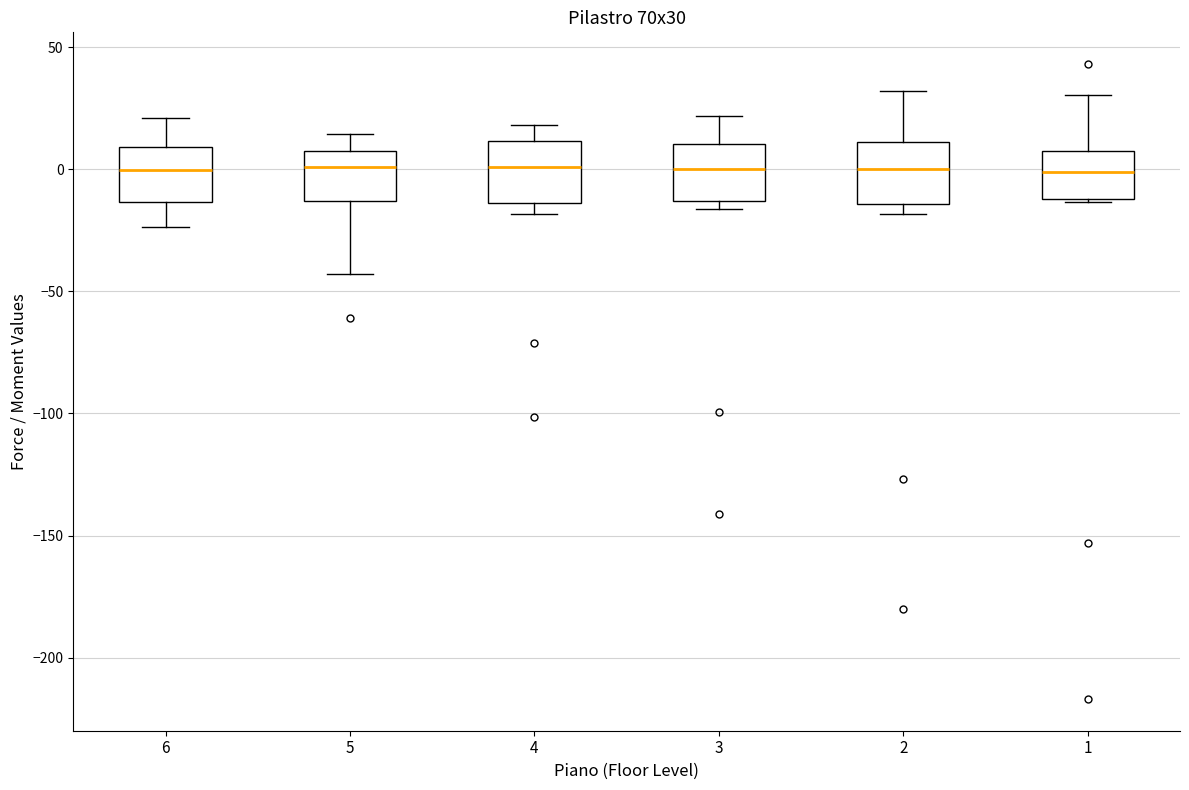

Where is the lower edge of the box at x = 1 on the y-axis? The values are not printed on the chart, so give them approximately, as read against the axis.

-10